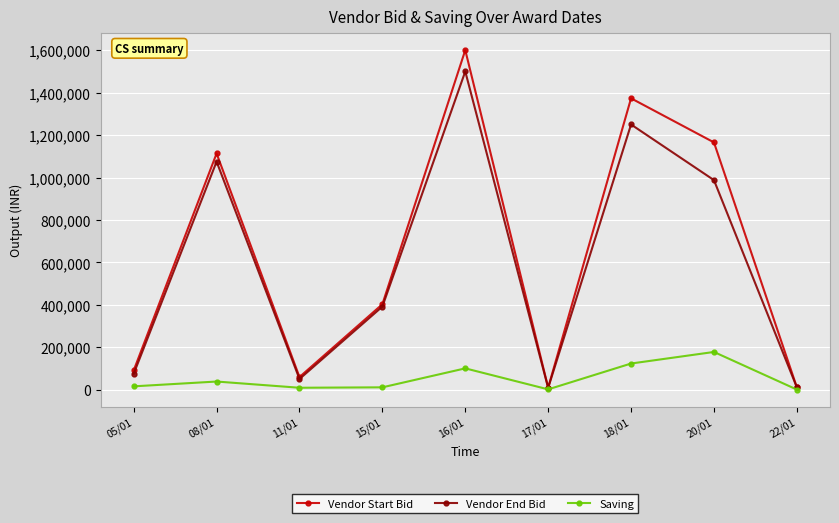

Which series changed the most between 05/01 and 22/01?

Vendor Start Bid